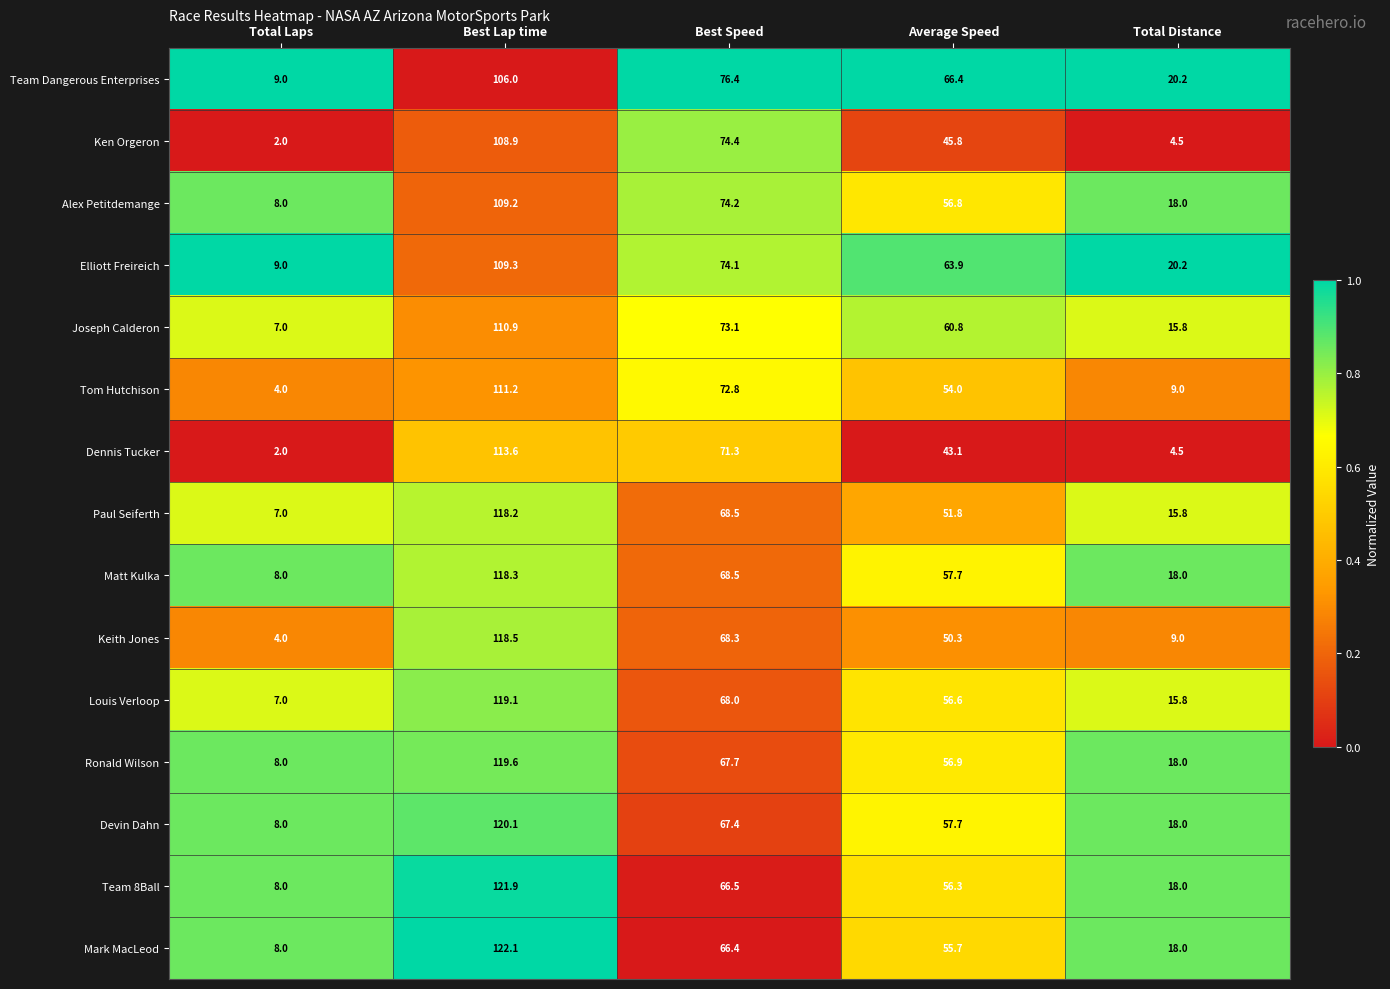

List the labels in order of Tom Hutchison value, largest first.

Best Lap time, Best Speed, Average Speed, Total Distance, Total Laps